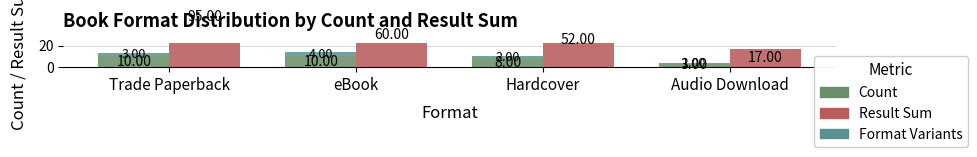

Reading left to right, list all the values displayed in this chart.

Count: Trade Paperback=10	eBook=10	Hardcover=8	Audio Download=3
Result Sum: Trade Paperback=95	eBook=60	Hardcover=52	Audio Download=17
Format Variants: Trade Paperback=3	eBook=4	Hardcover=2	Audio Download=1